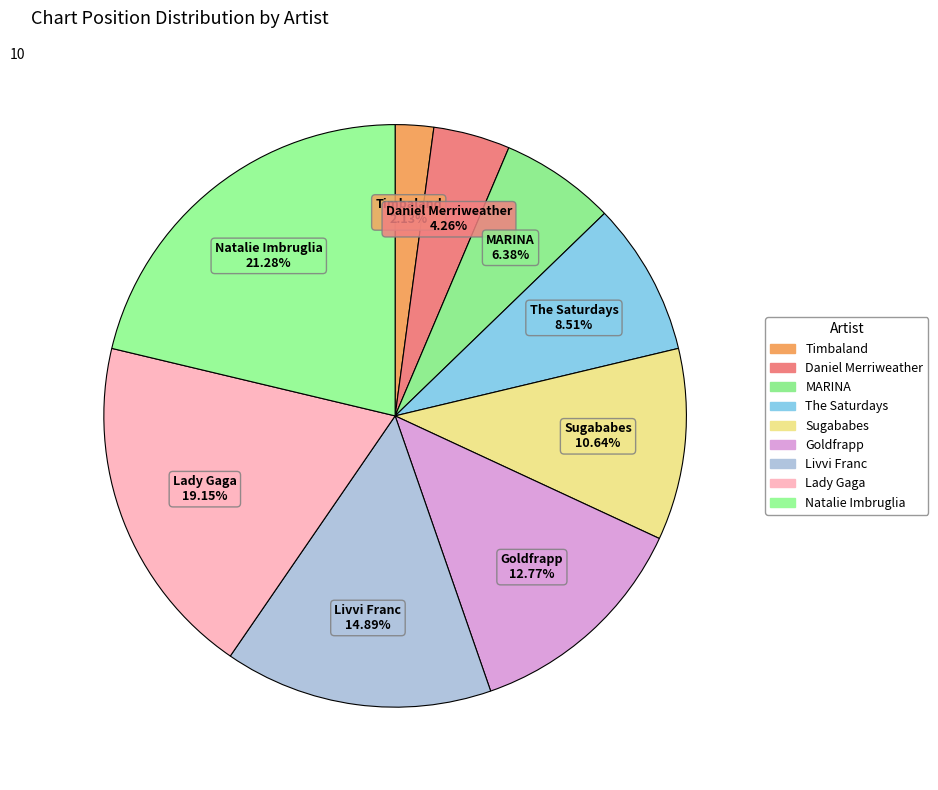

To the nearest percent, what is the average slice percentage?

11%